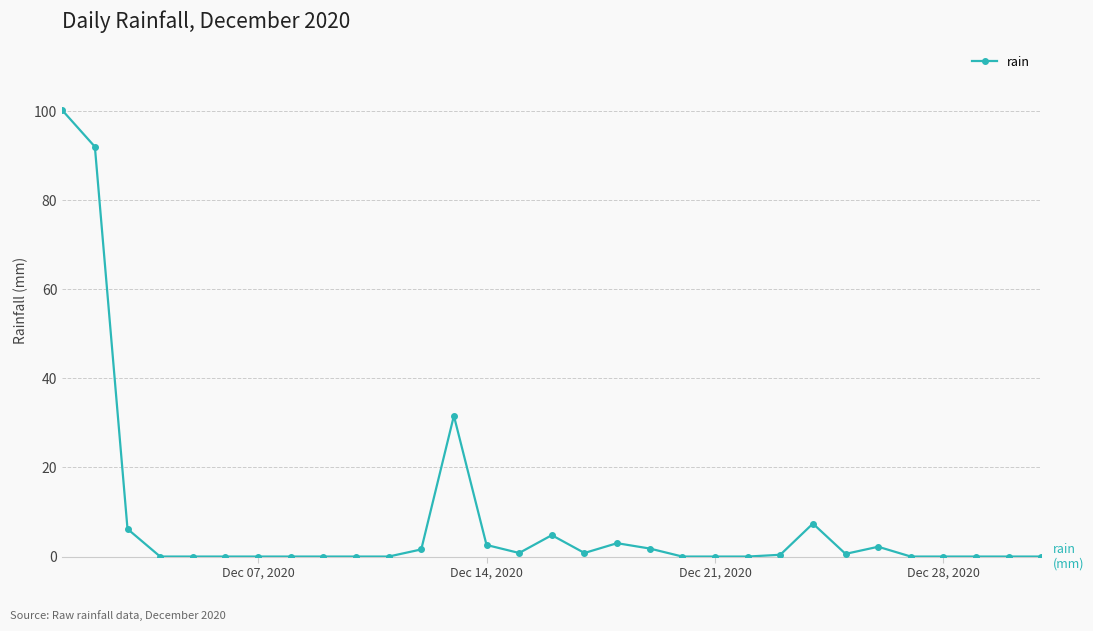

How many lines are shown in the chart?

1